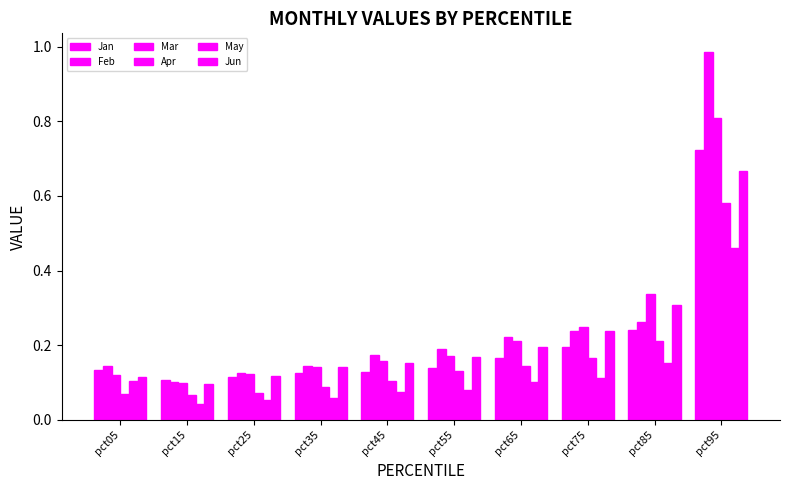

List the series in order of their peak value, highest first.

Feb, Mar, Jan, Jun, Apr, May